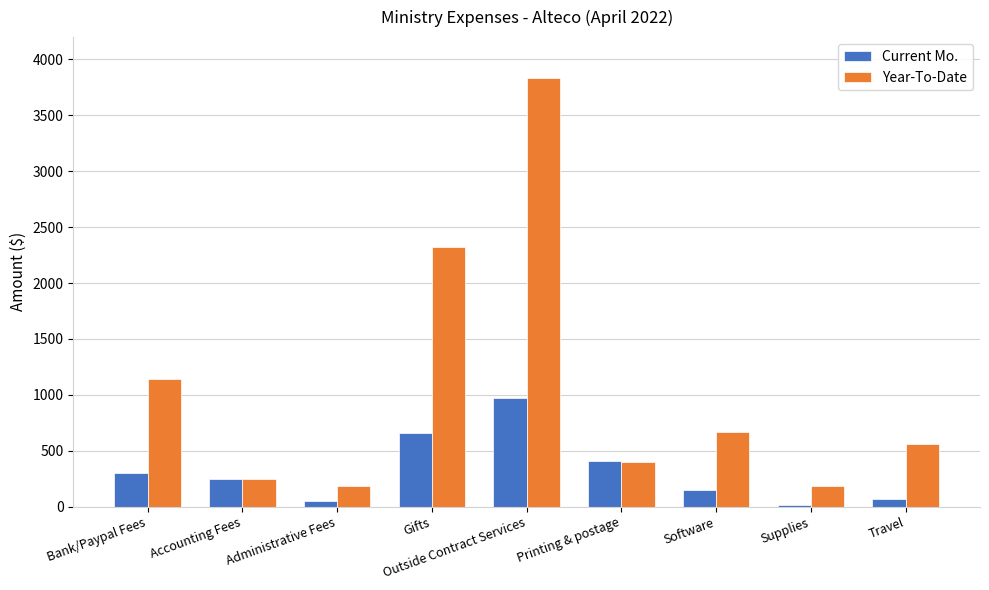

Which series has the widest spread of values?

Year-To-Date